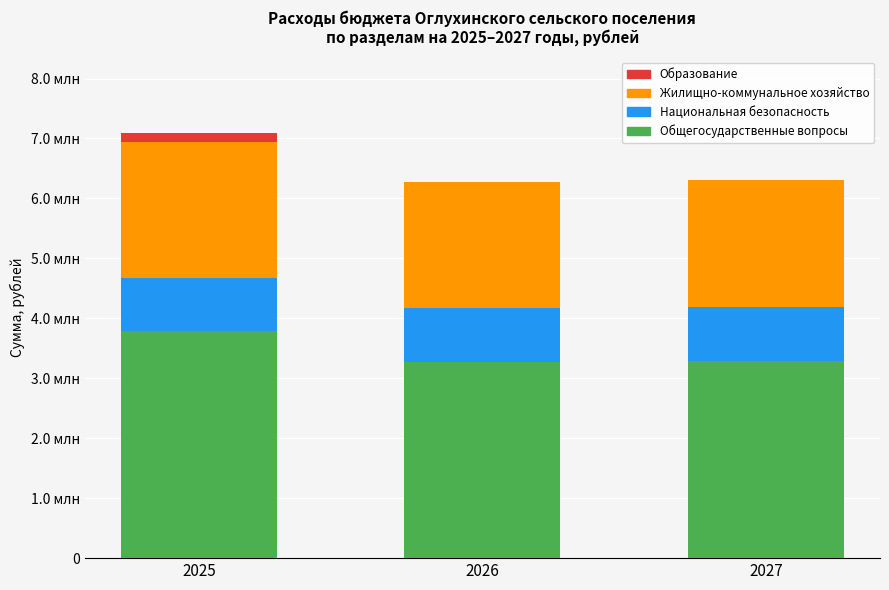

At which label does Жилищно-коммунальное хозяйство first exceed 2129504?

2025